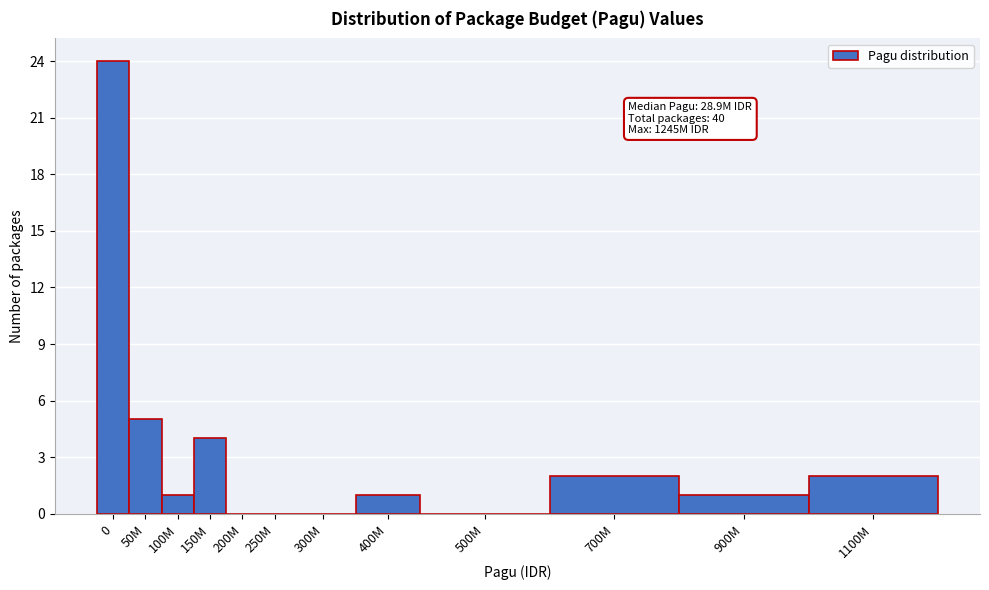

Reading left to right, extract all data points from this chart.

0=24	50M=5	100M=1	150M=4	200M=0	250M=0	300M=0	400M=1	500M=0	700M=2	900M=1	1100M=2